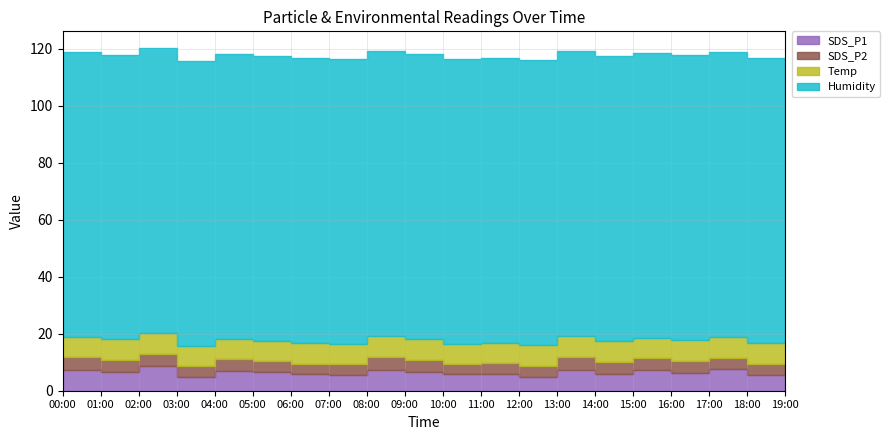

Where is the first local minimum for SDS_P2?

03:00